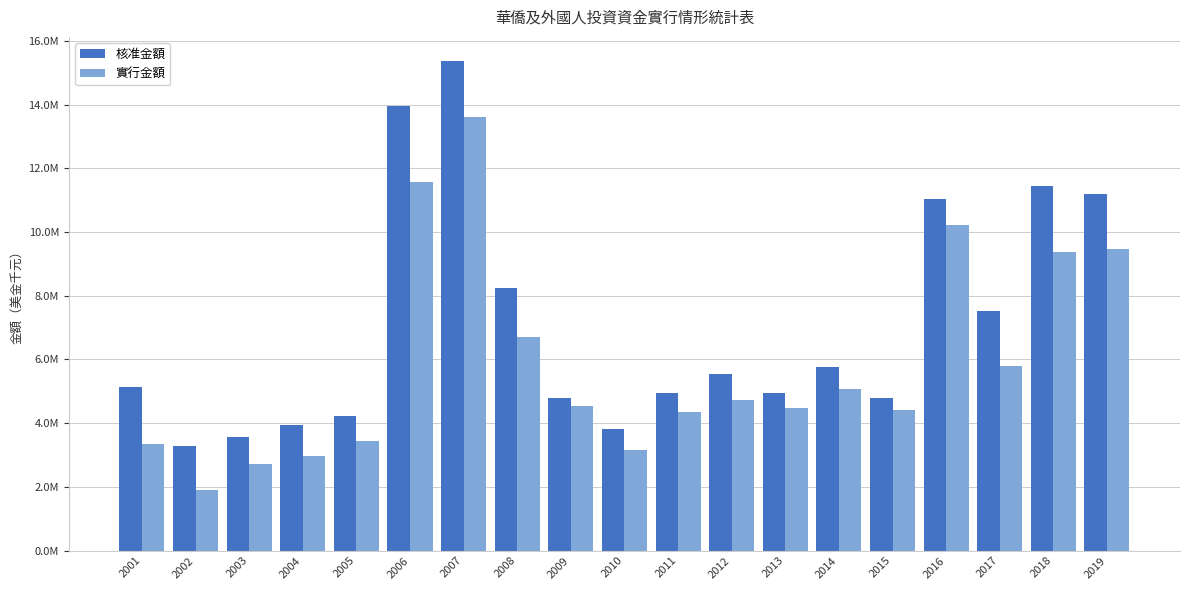

Between 2006 and 2014, which series saw the biggest shift?

核准金額